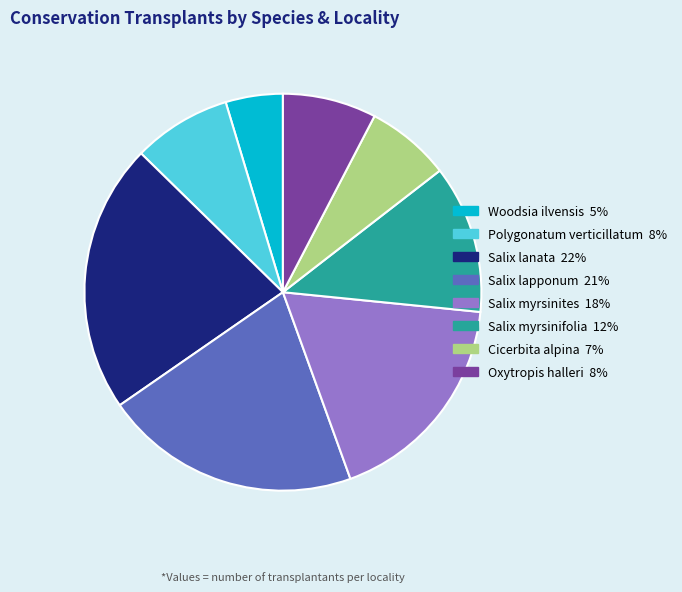

How many slices are in this pie chart?

8